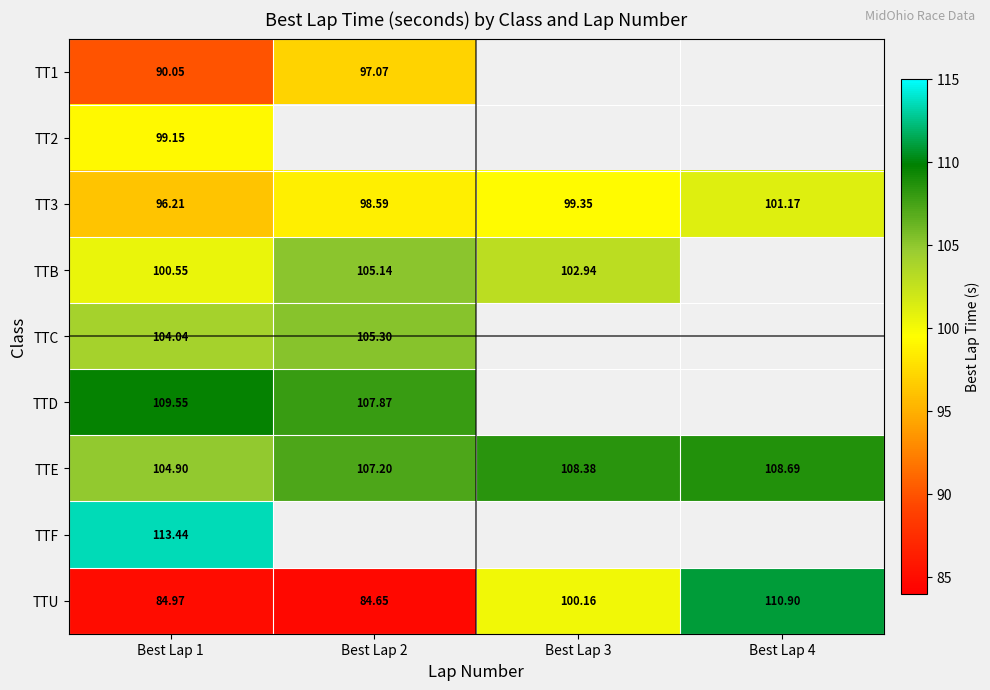

Is the value of TTE at Best Lap 2 greater than the value of TT3 at Best Lap 4?

Yes